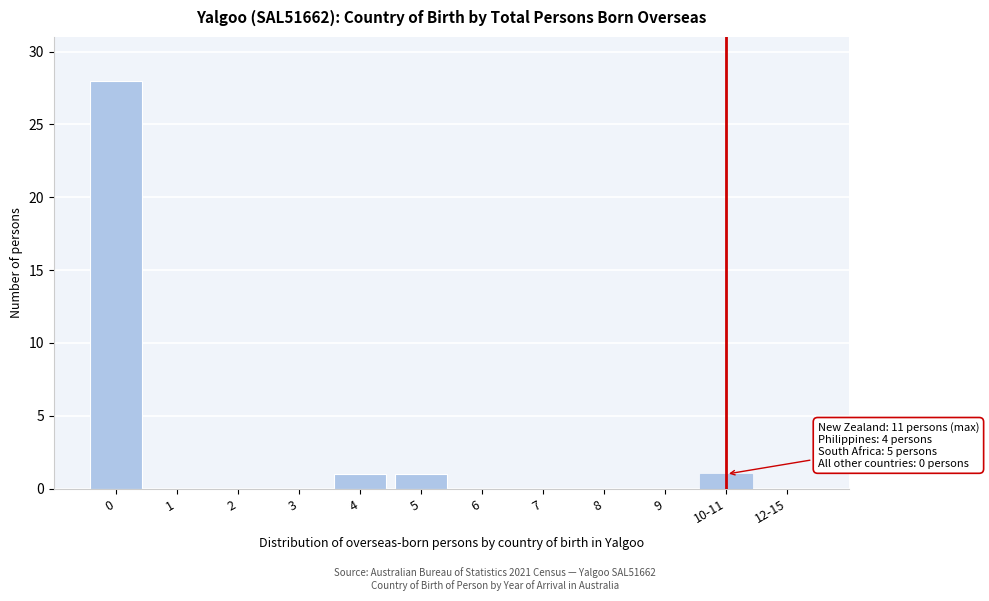

Reading right to left, what are all the values shown in this chart?

12-15=0	10-11=1	9=0	8=0	7=0	6=0	5=1	4=1	3=0	2=0	1=0	0=28